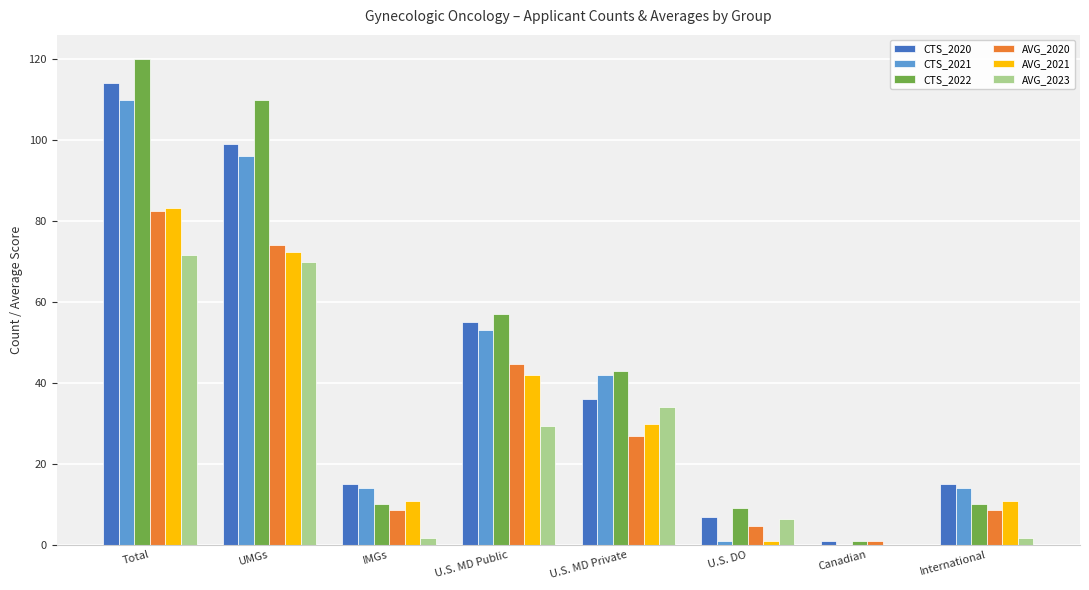

What is the spread (max minus min) of values at UMGs?

40.0